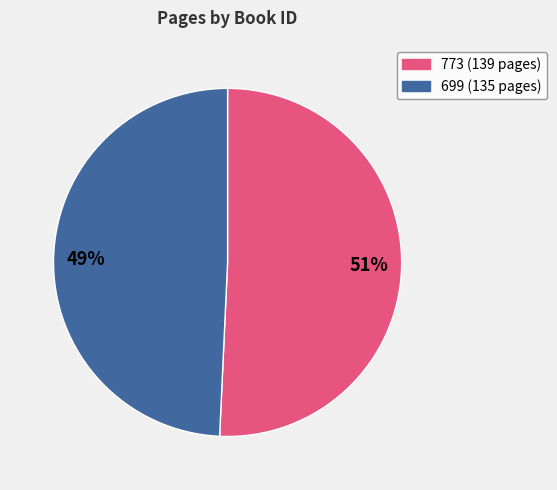

Is it true that 699 is 49% of the pie?

True